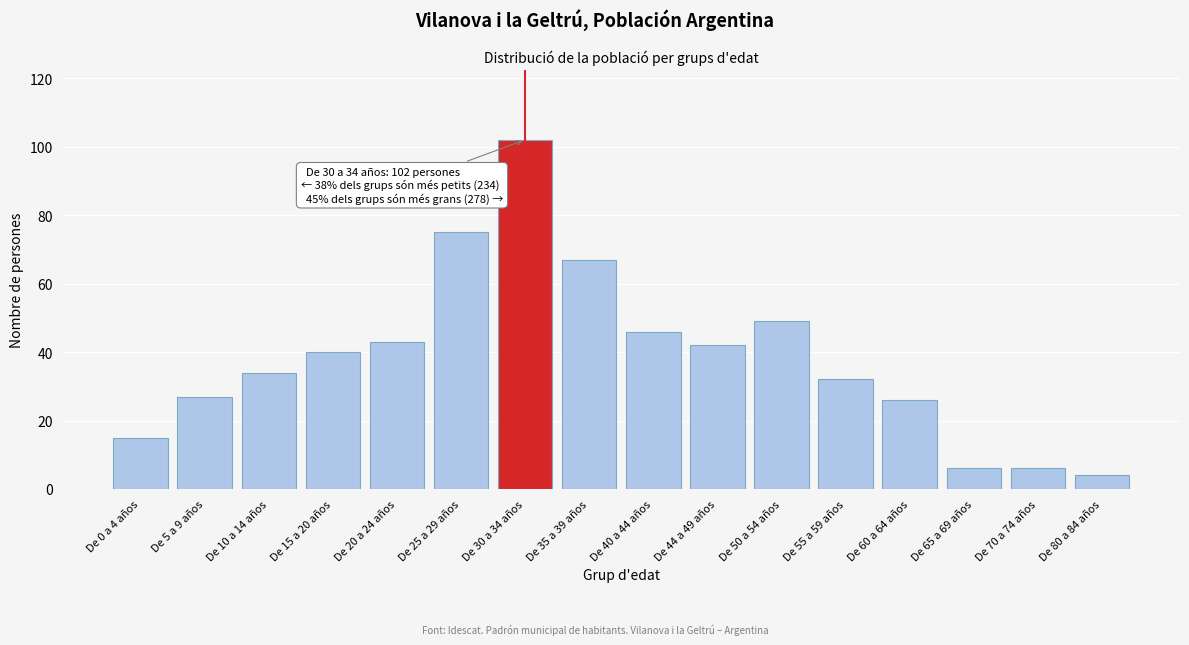

Reading left to right, what are all the values shown in this chart?

De 0 a 4 años=15	De 5 a 9 años=27	De 10 a 14 años=34	De 15 a 20 años=40	De 20 a 24 años=43	De 25 a 29 años=75	De 30 a 34 años=102	De 35 a 39 años=67	De 40 a 44 años=46	De 44 a 49 años=42	De 50 a 54 años=49	De 55 a 59 años=32	De 60 a 64 años=26	De 65 a 69 años=6	De 70 a 74 años=6	De 80 a 84 años=4